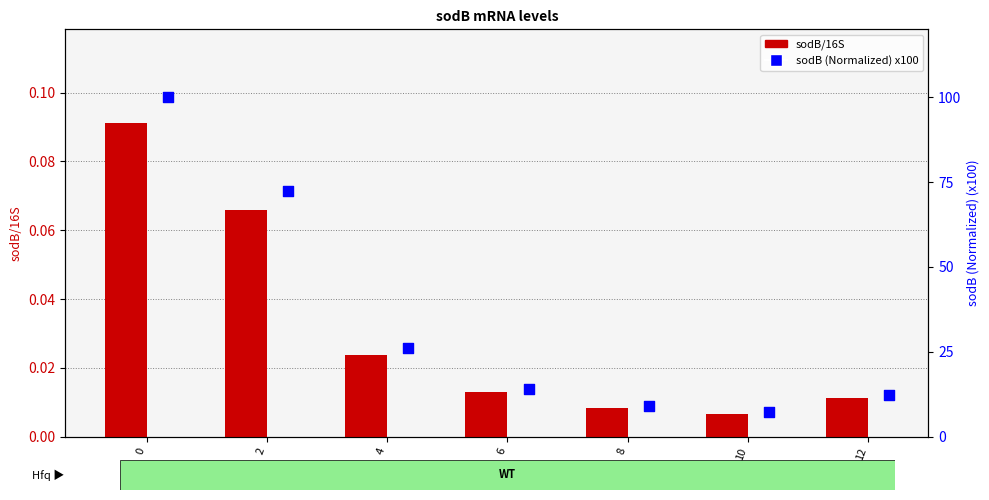

What is the total value across all series at 6?

14.1